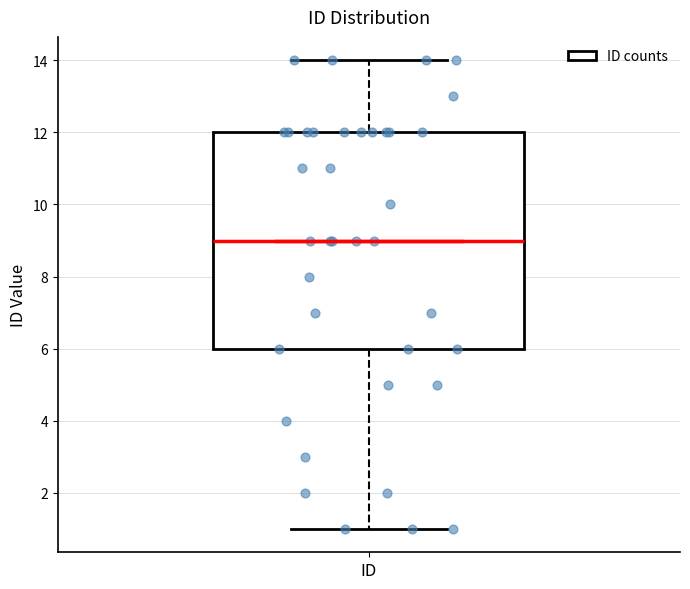

Read this box plot against the y-axis: the position of the median line, the range covered by the box, and the ends of both whiskers. The values are not printed on the chart, so give them approximately, as read against the axis.

median 9, box 6 to 12, whiskers 1 to 14